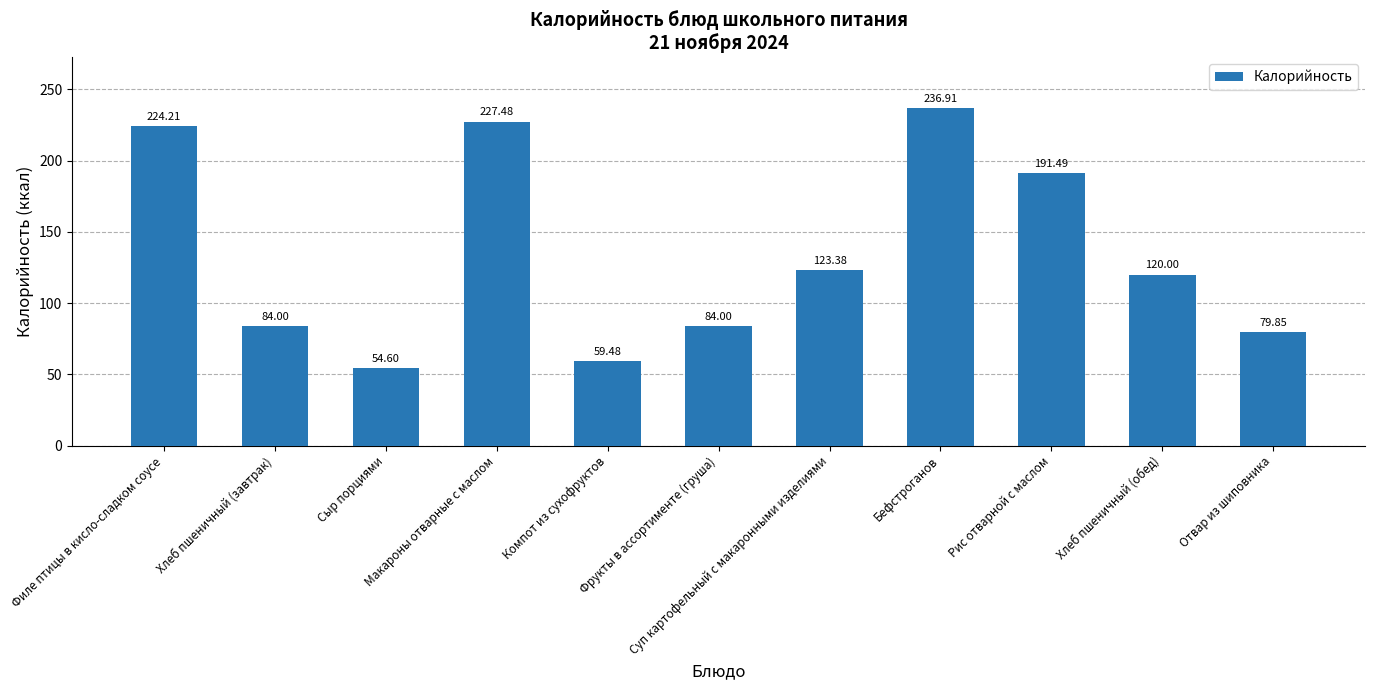

What is the sum of all values?

1485.4